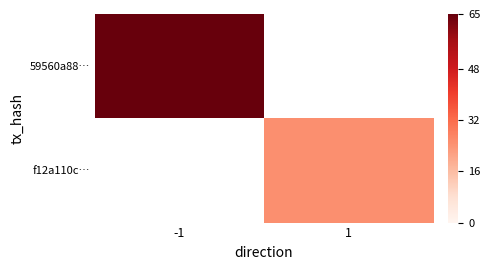

List the series in order of their peak value, highest first.

59560a88…, f12a110c…